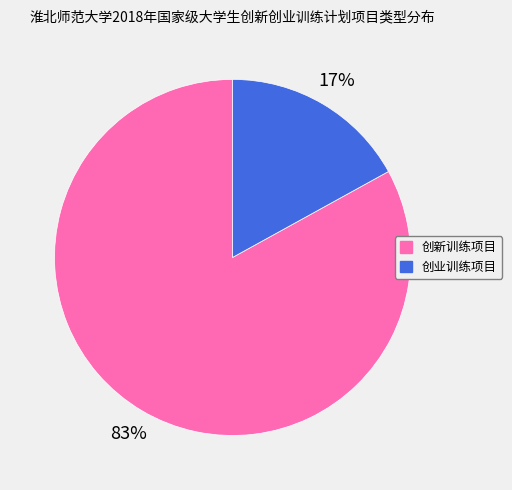

To the nearest percent, what is the difference between the 创新训练项目 and 创业训练项目 slice percentages?

66%